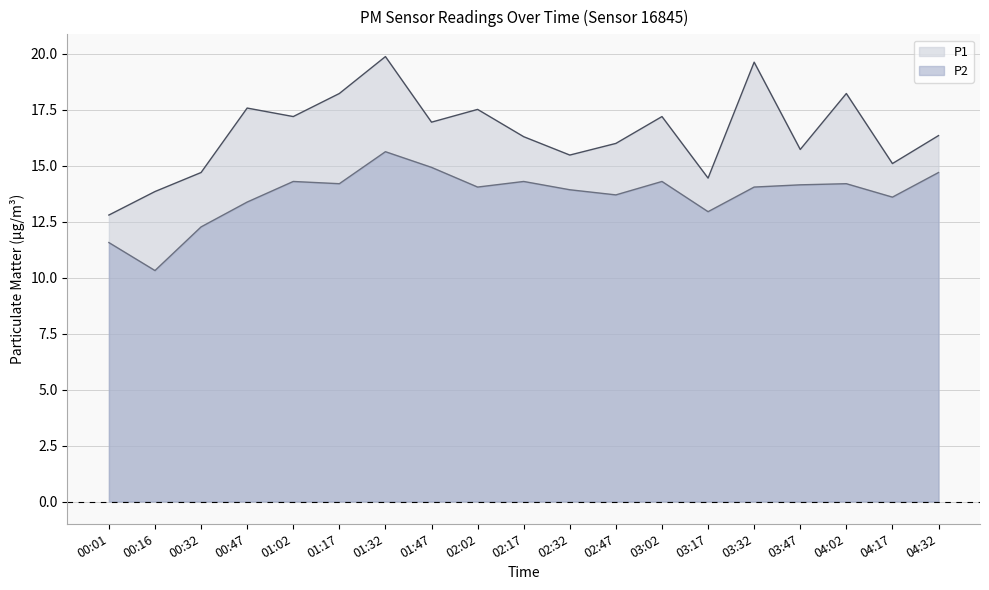

What is the greatest value displayed?

19.9